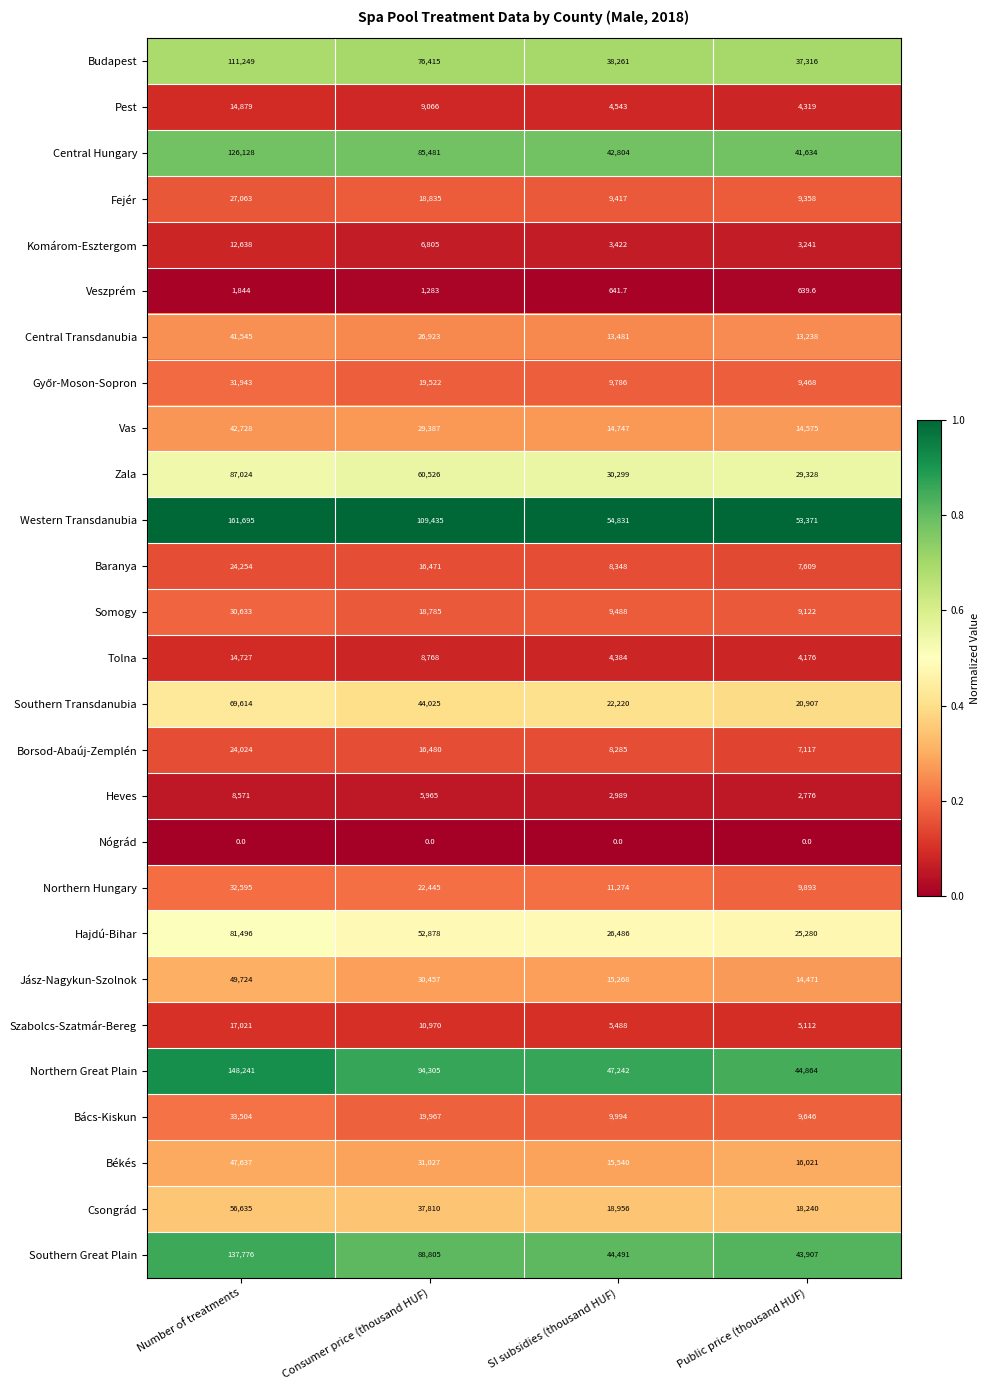

Which series has the largest range (max minus min)?

Western Transdanubia